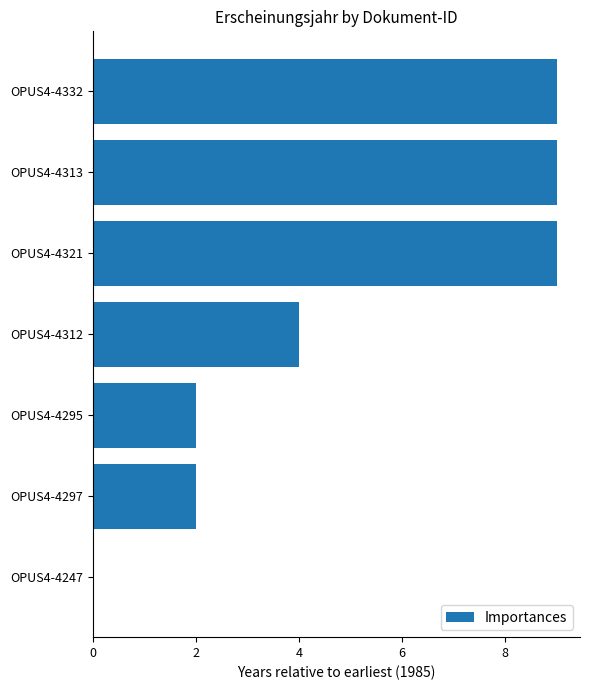

What is the average value?

5